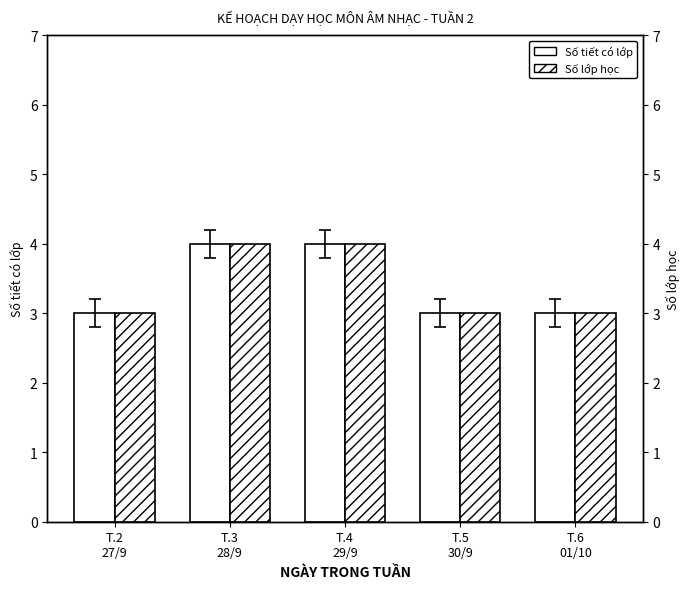

What is the sum of the Số lớp học values at T.3
28/9 and T.5
30/9?

7